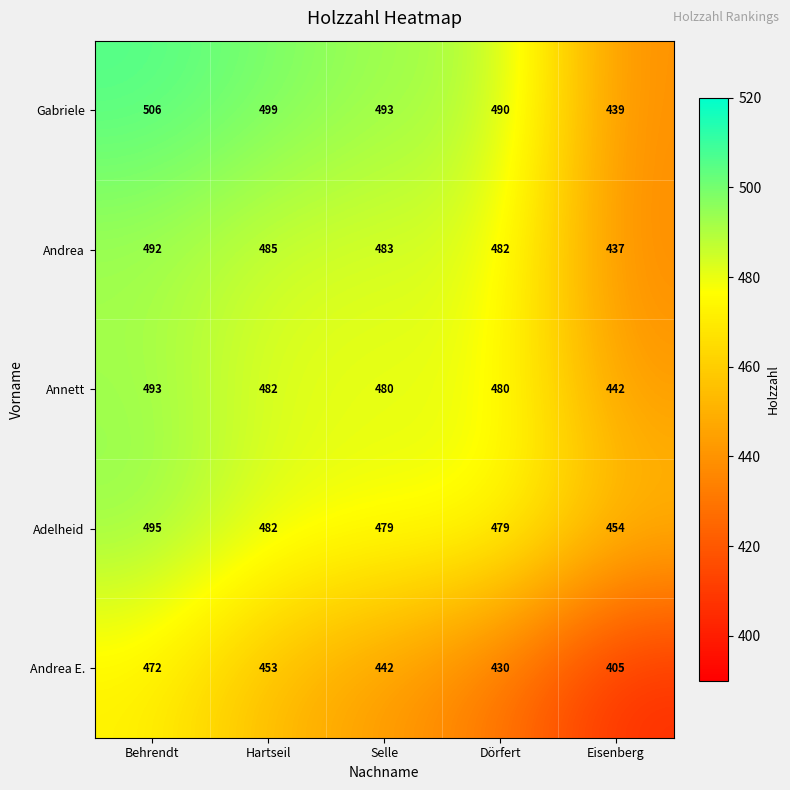

Which series changed the most between Selle and Eisenberg?

Gabriele